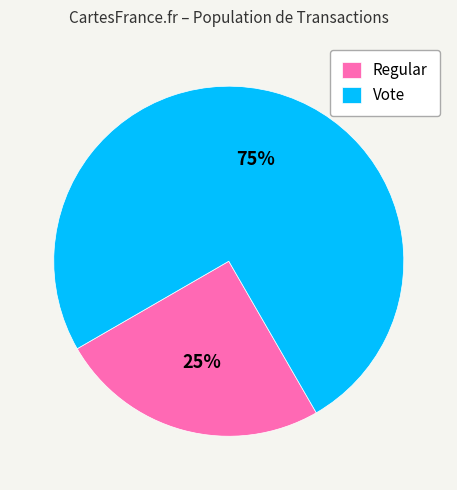

Combined, do Vote and Regular account for over 50%?

Yes